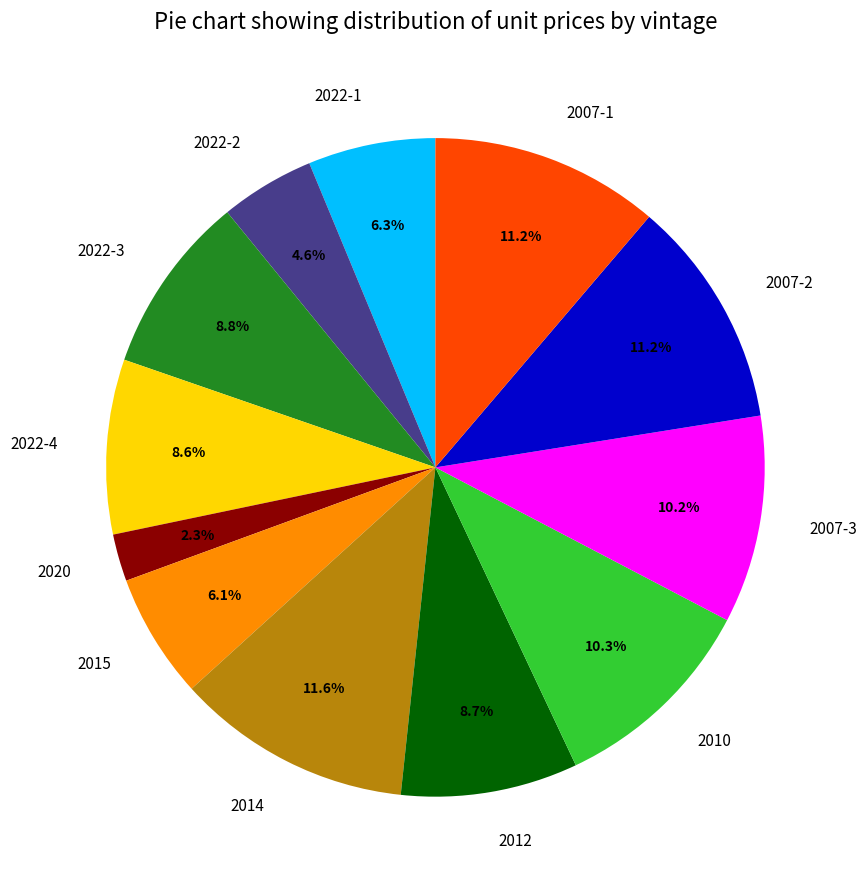

True or false: 2022-1 accounts for 15% of the total.

False